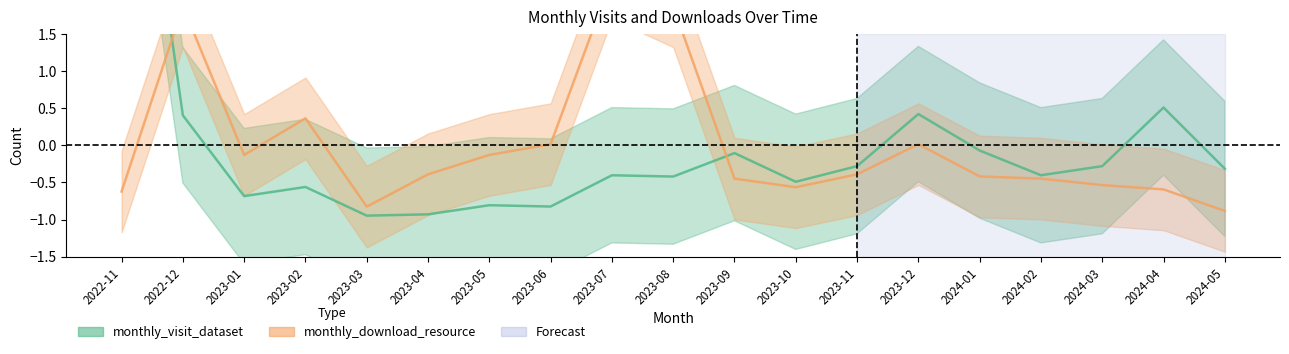

Rank the categories by monthly_download_resource value from highest to lowest.

2023-07, 2022-12, 2023-08, 2023-02, 2023-06, 2023-12, 2023-01, 2023-05, 2023-04, 2023-11, 2024-01, 2023-09, 2024-02, 2024-03, 2023-10, 2024-04, 2022-11, 2023-03, 2024-05